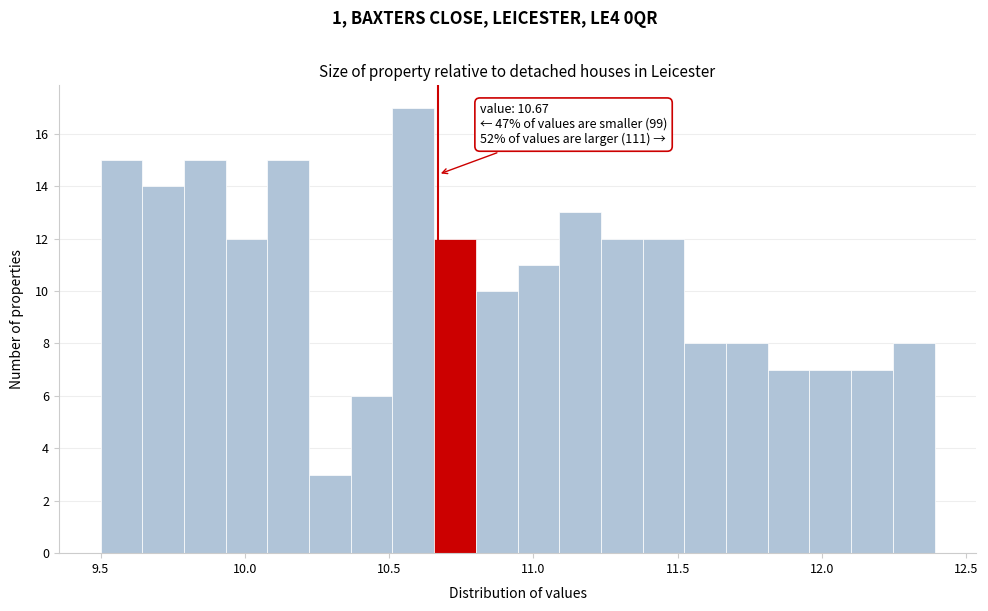

Read against the x-axis, roughly where is the centre of the tallest bar?

10.60